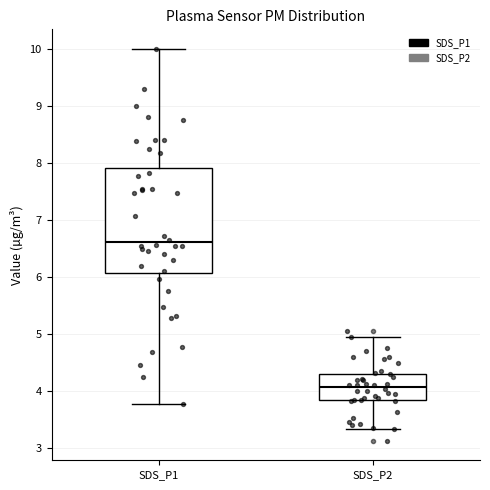

Reading left to right, read every box against the y-axis: the position of its median line, the range the box covers, and the ends of its whiskers. The values are not printed on the chart, so give them approximately, as read against the axis.

SDS_P1: median 6.6, box 6.1 to 7.9, whiskers 3.8 to 10.0
SDS_P2: median 4.1, box 3.8 to 4.3, whiskers 3.3 to 5.0